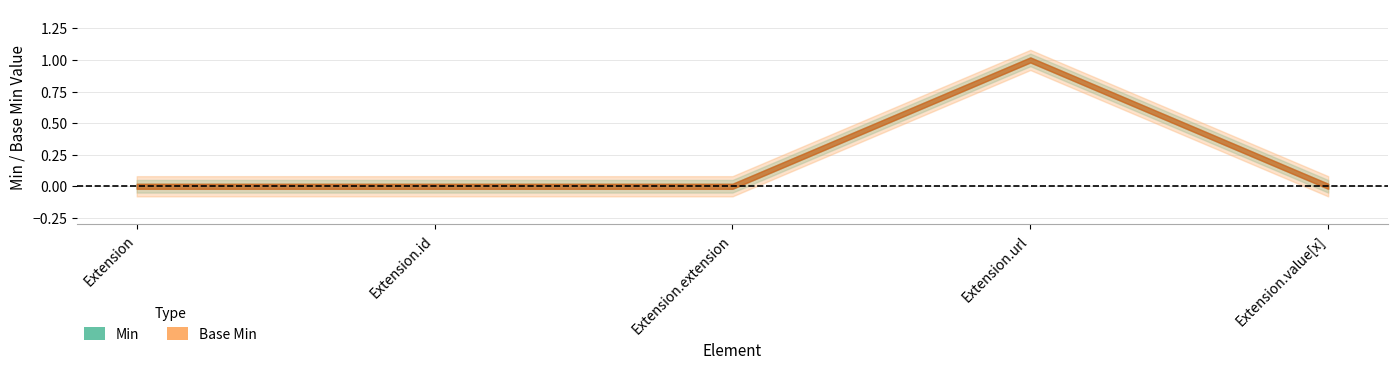

Count the Base Min values in the range 0 to 1.

5